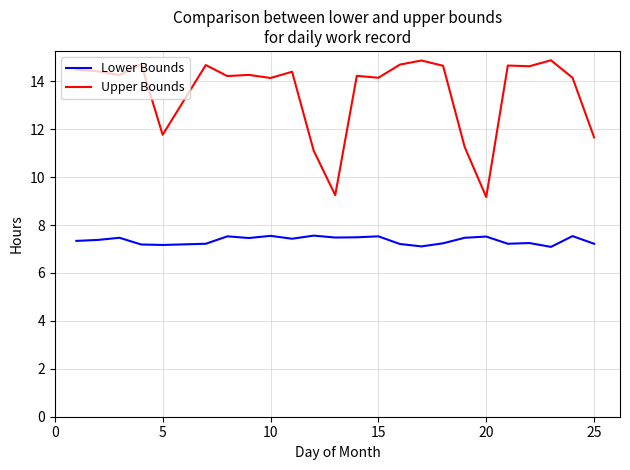

List the series in order of their overall mean, lowest first.

Lower Bounds, Upper Bounds